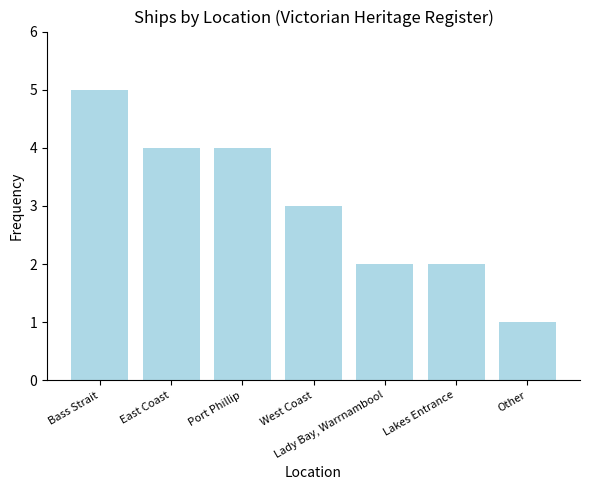

What is the difference between the values at Lakes Entrance and Port Phillip?

2